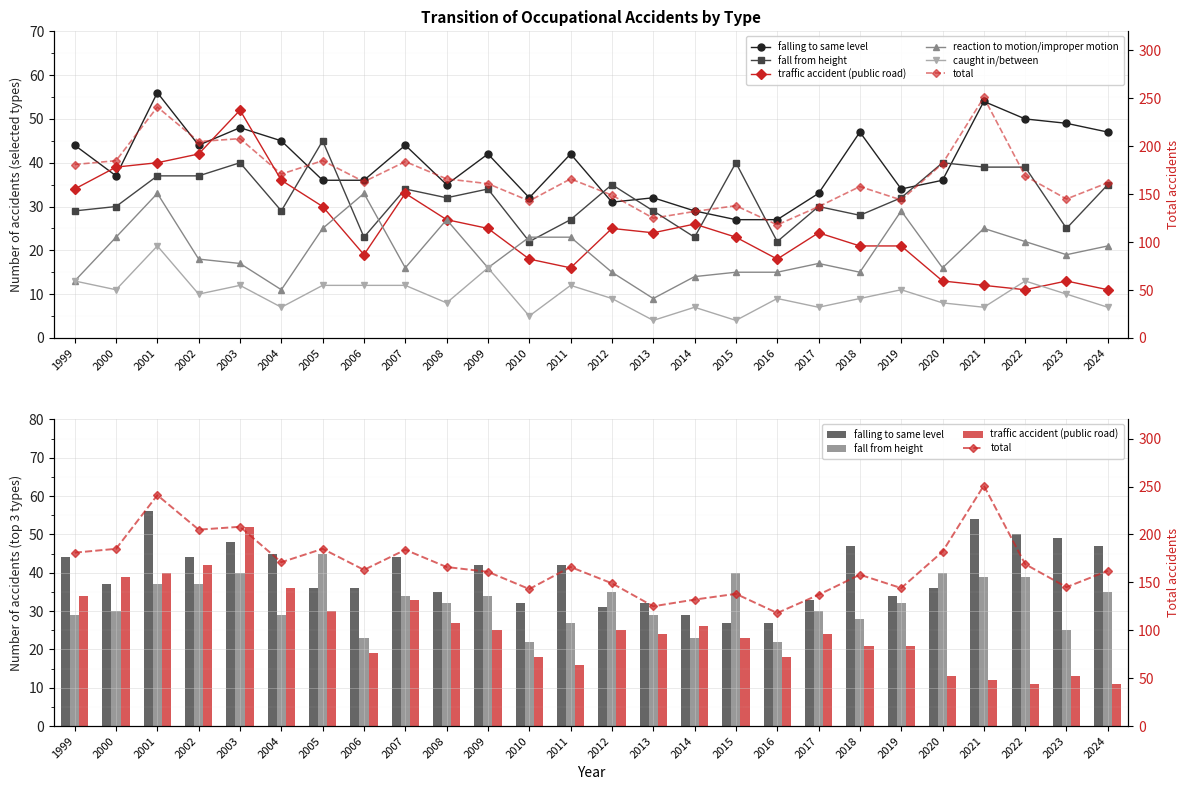

What is the approximate value of total at 2024?

162